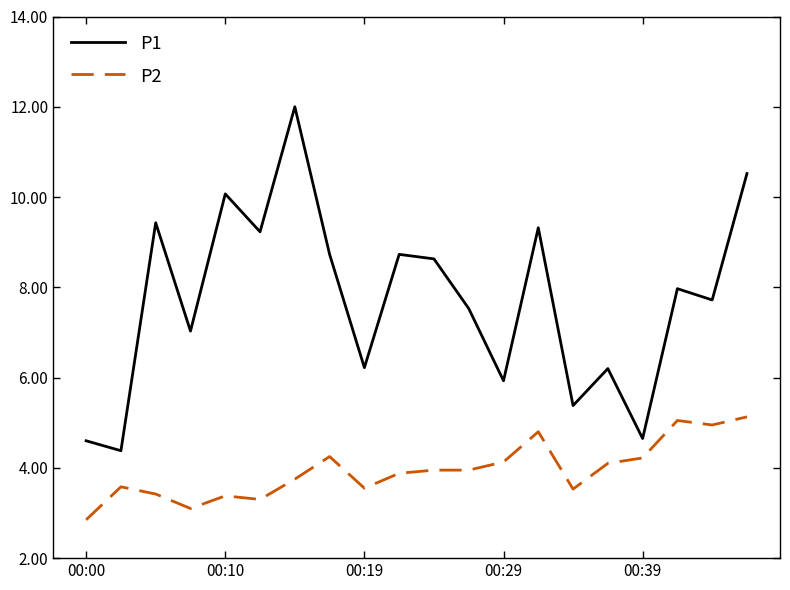

Rank the series by their average value, from highest to lowest.

P1, P2